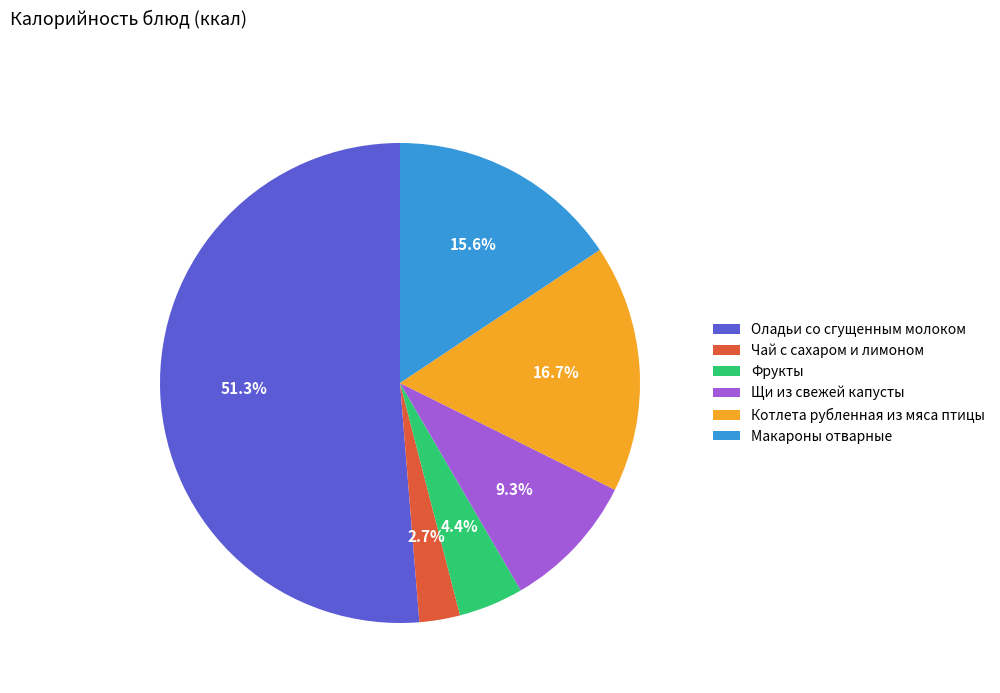

Which has a higher value, Оладьи со сгущенным молоком or Щи из свежей капусты?

Оладьи со сгущенным молоком